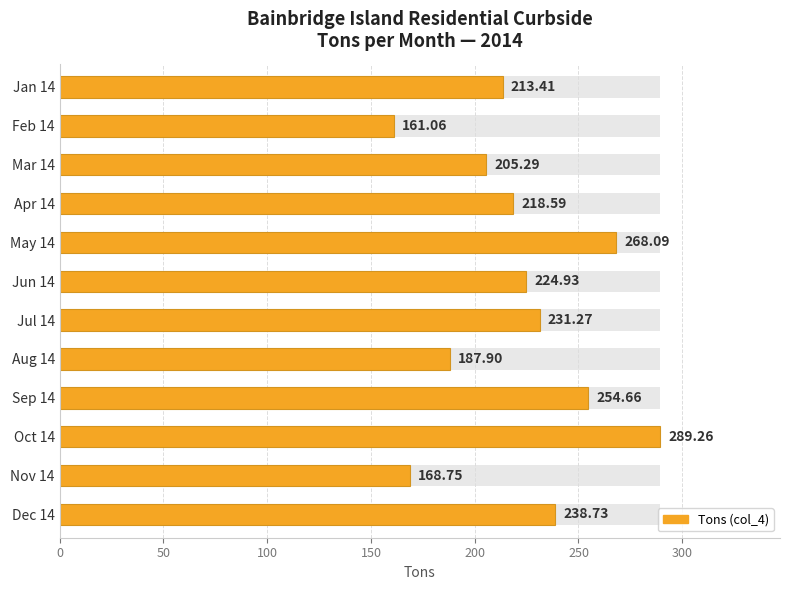

What is the average value?

221.8